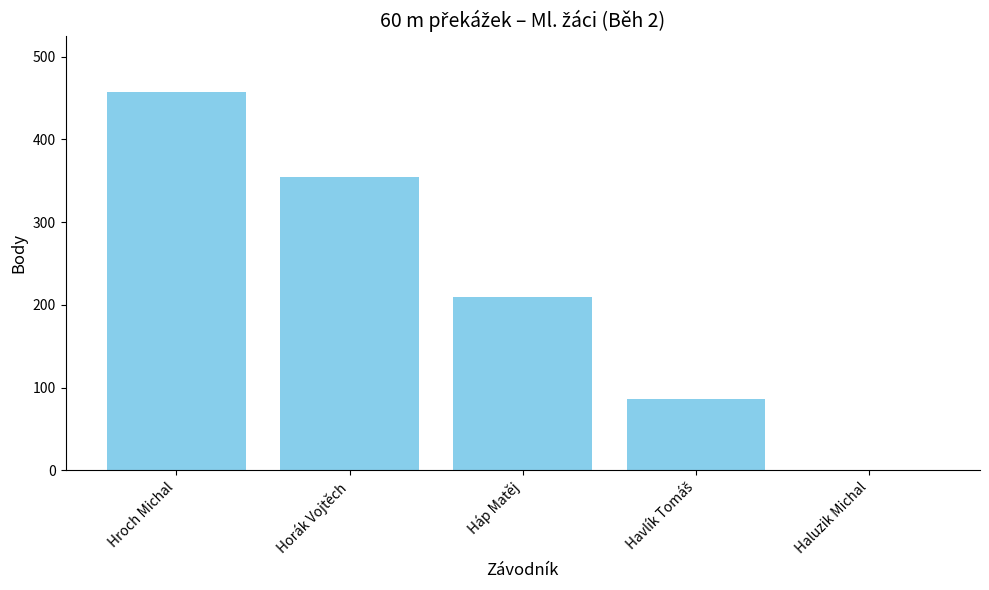

What is the greatest value displayed?

457